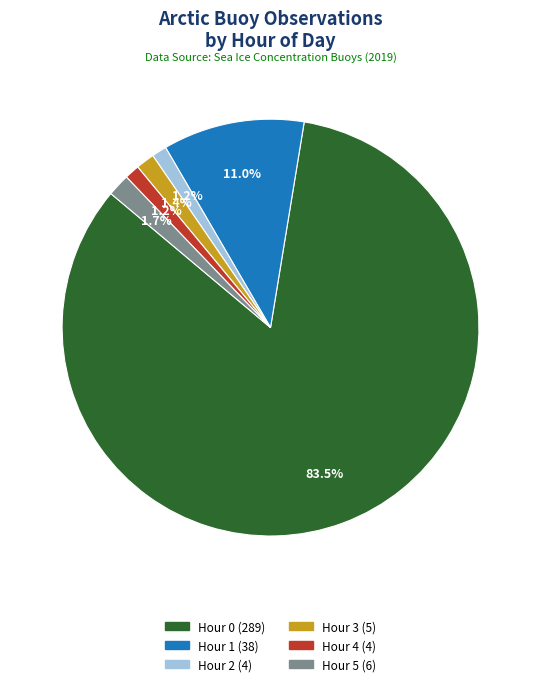

What portion of the pie excludes Hour 4?

98.8%